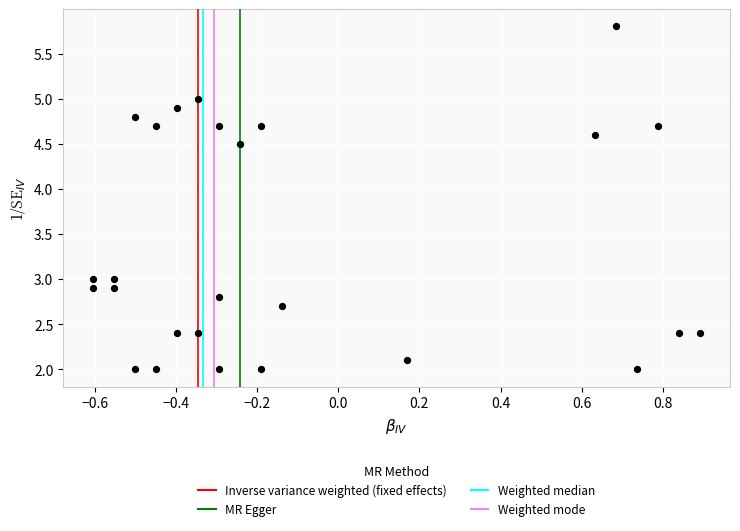

What is the range of X values (max minus min)?

1.5